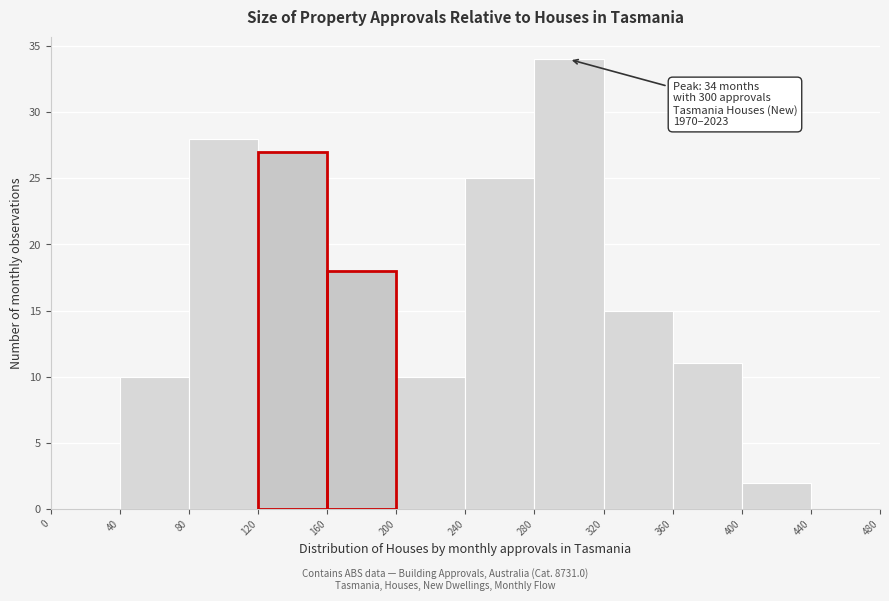

Which range on the x-axis has the tallest bar?

280 to 320